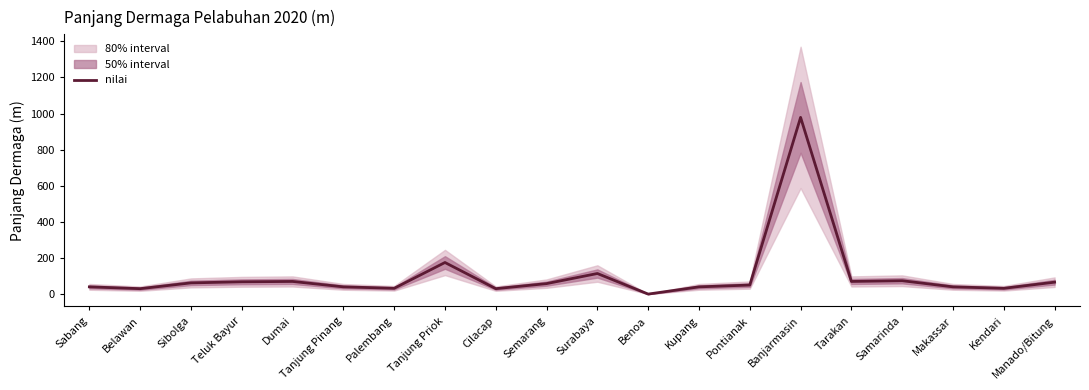

What is the difference between the values at Pontianak and Tanjung Priok?

125